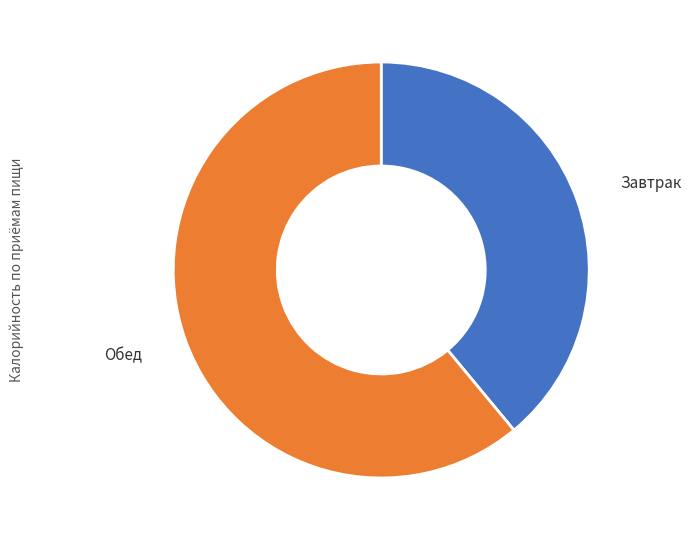

Approximately how many times larger is the value at Завтрак compared to Обед?

0.6